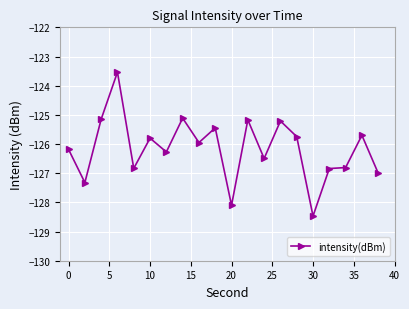

What is the minimum value shown in the chart?

-128.5